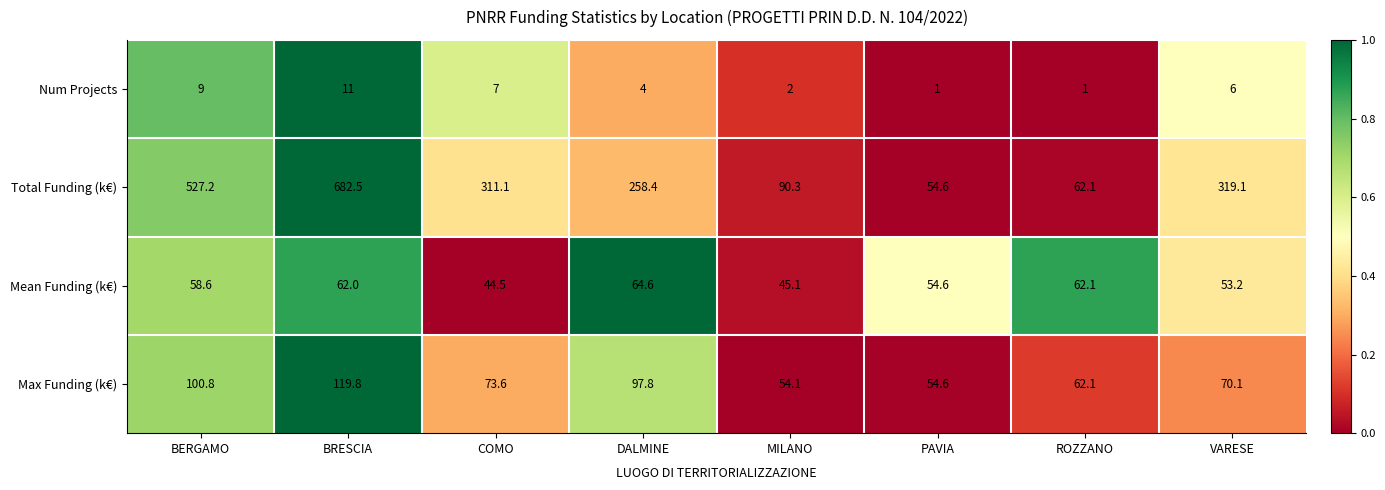

What is the difference between the Num Projects values at MILANO and PAVIA?

1.0